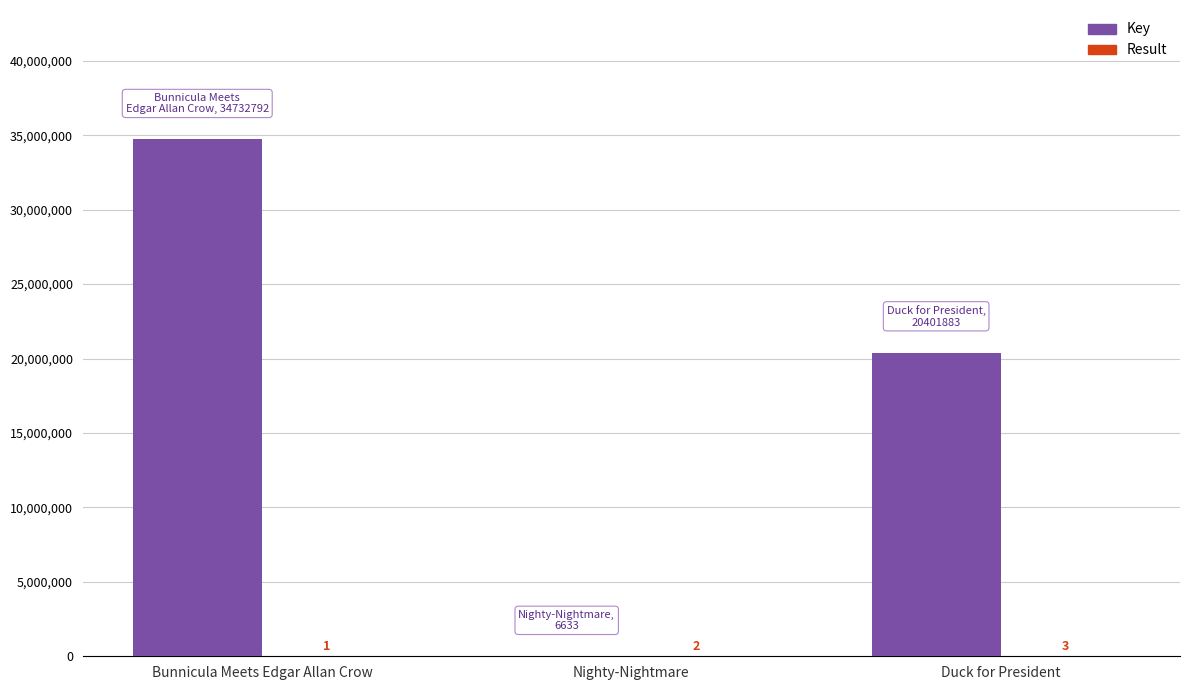

Between Nighty-Nightmare and Duck for President, which series saw the biggest shift?

Key